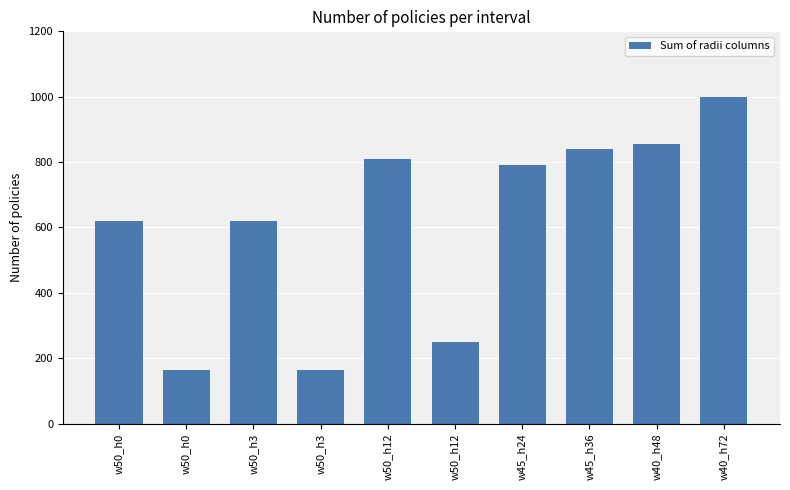

What is the value of the 8th bar from the left?

840